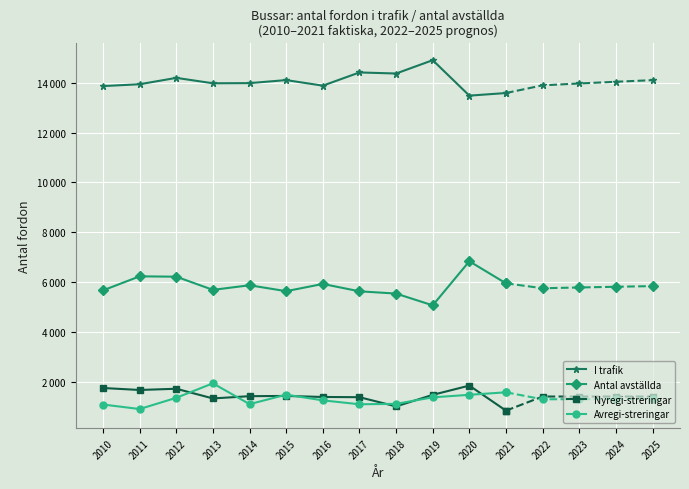

What are all the series names shown in the legend?

I trafik, Antal avställda, Nyregi-streringar, Avregi-streringar